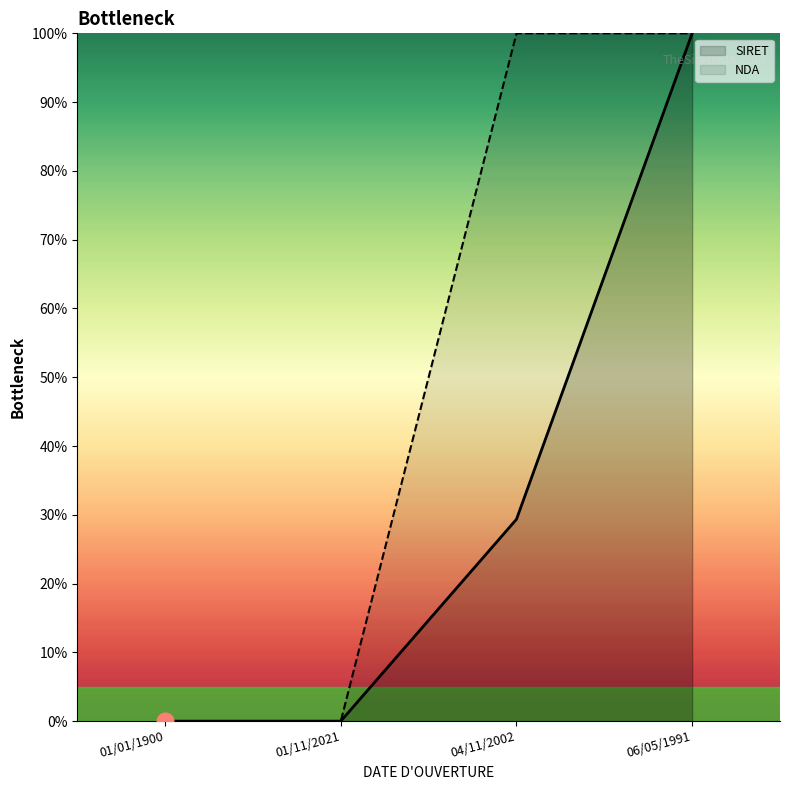

Which series has the widest spread of values?

SIRET